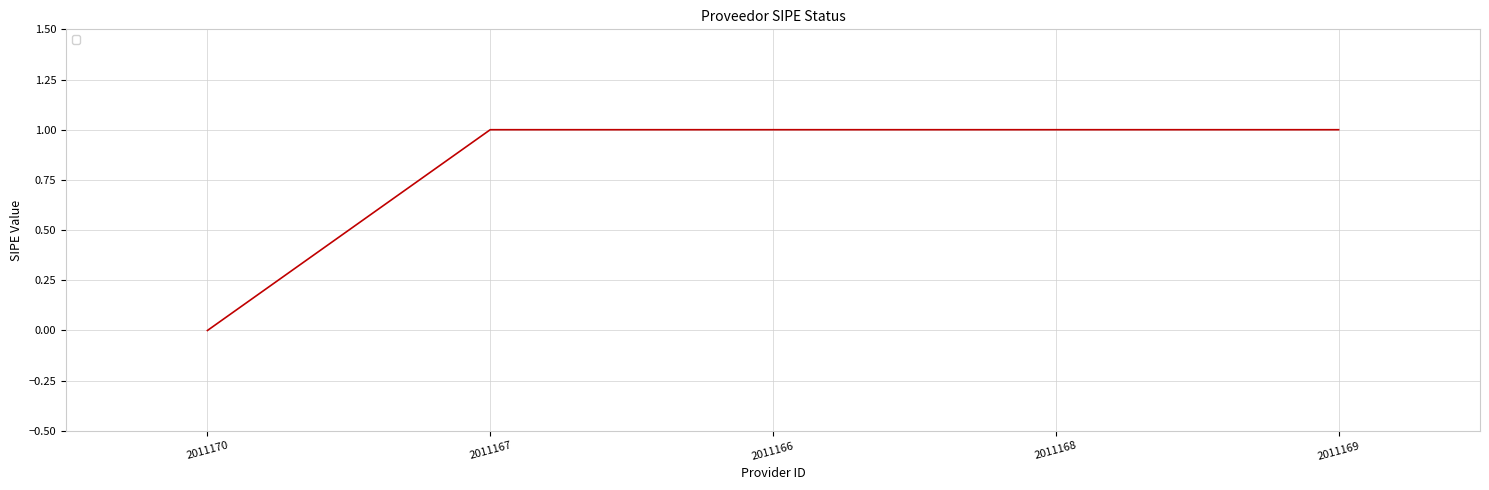

How many values are above zero?

4